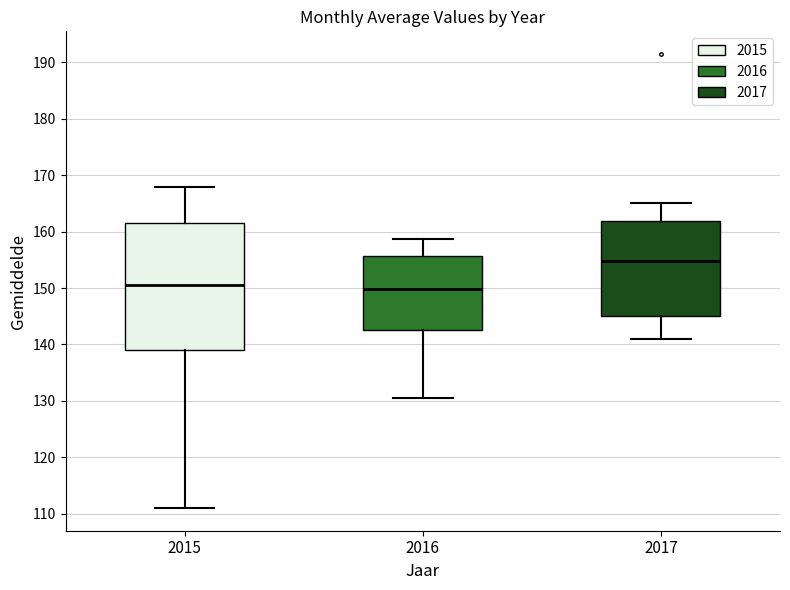

Reading left to right, transcribe this box plot: for each box, give where its median line is, the range the box spans, and where its two whiskers end, as read against the y-axis. The values are not printed on the chart, so give them approximately, as read against the axis.

2015: median 151, box 139 to 162, whiskers 111 to 168
2016: median 150, box 143 to 156, whiskers 131 to 159
2017: median 155, box 145 to 162, whiskers 141 to 165